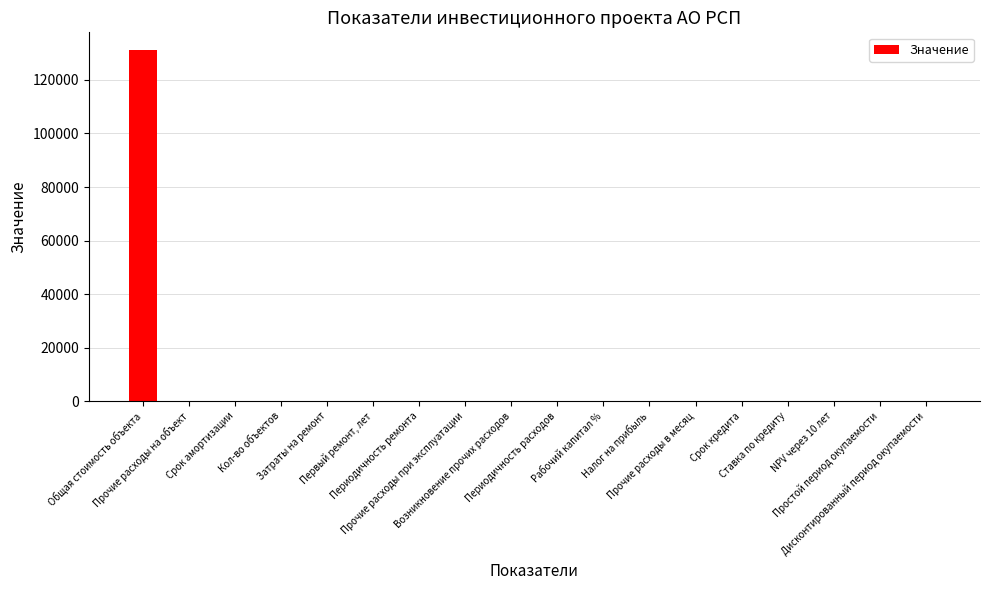

What is the average value?

7292.0